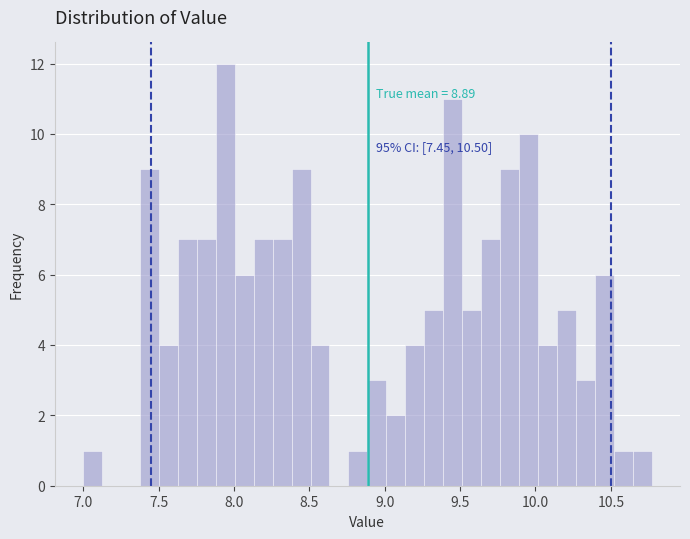

Around what value on the x-axis is the tallest bar? Give the approximate position of its centre, as read against the axis.

7.95